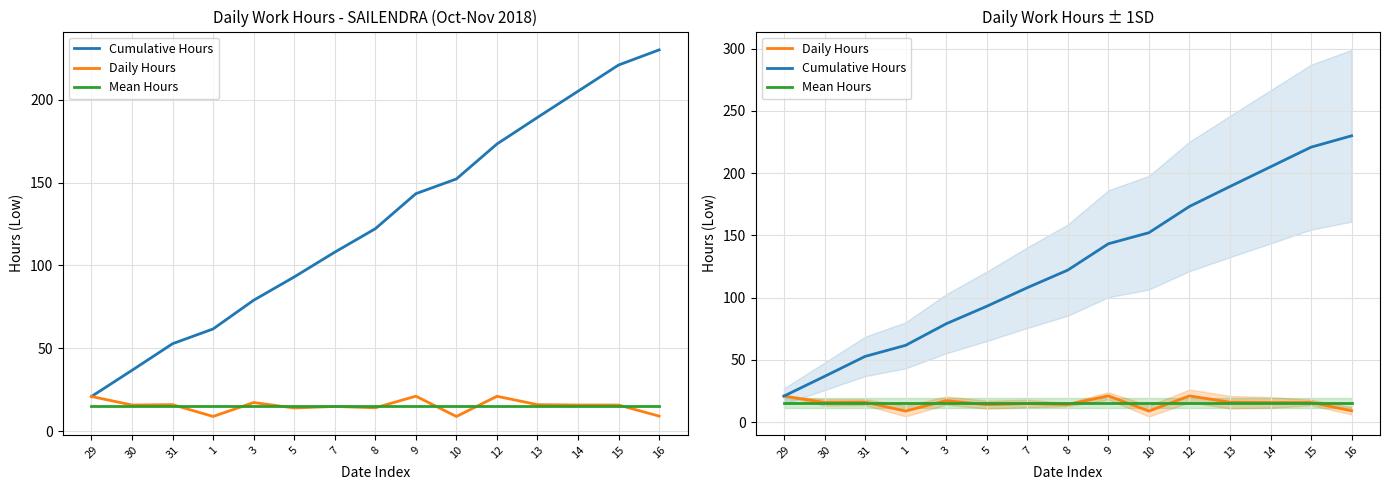

List the labels in order of Mean Hours value, smallest first.

29, 30, 31, 1, 3, 5, 7, 8, 9, 10, 12, 13, 14, 15, 16